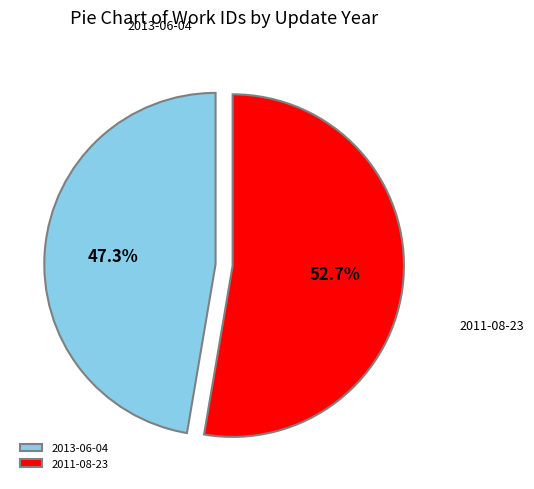

What is the change in value from 2013-06-04 to 2011-08-23?

+1936